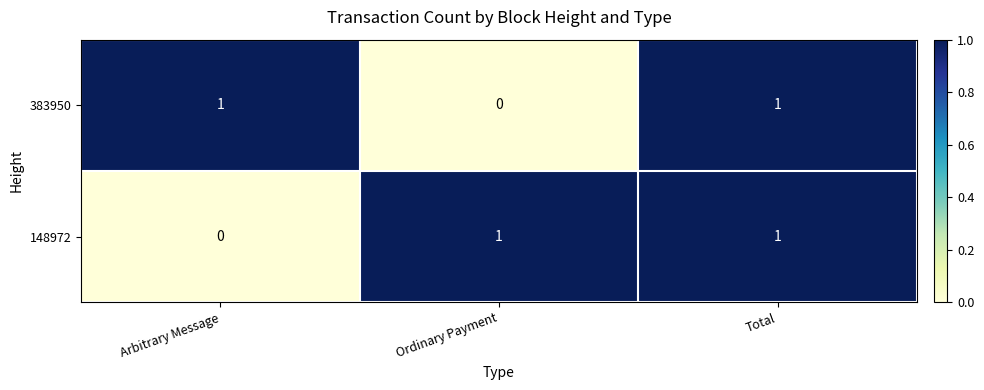

Count the 383950 values in the range 0 to 1.

3